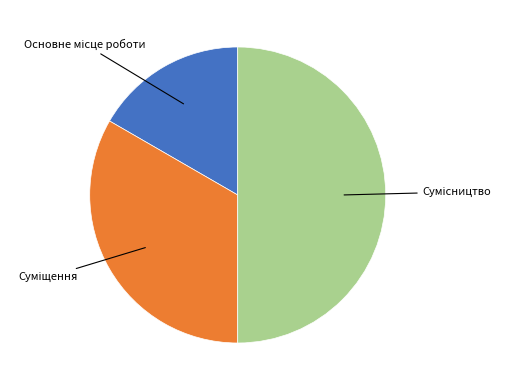

How many segments does this pie chart have?

3